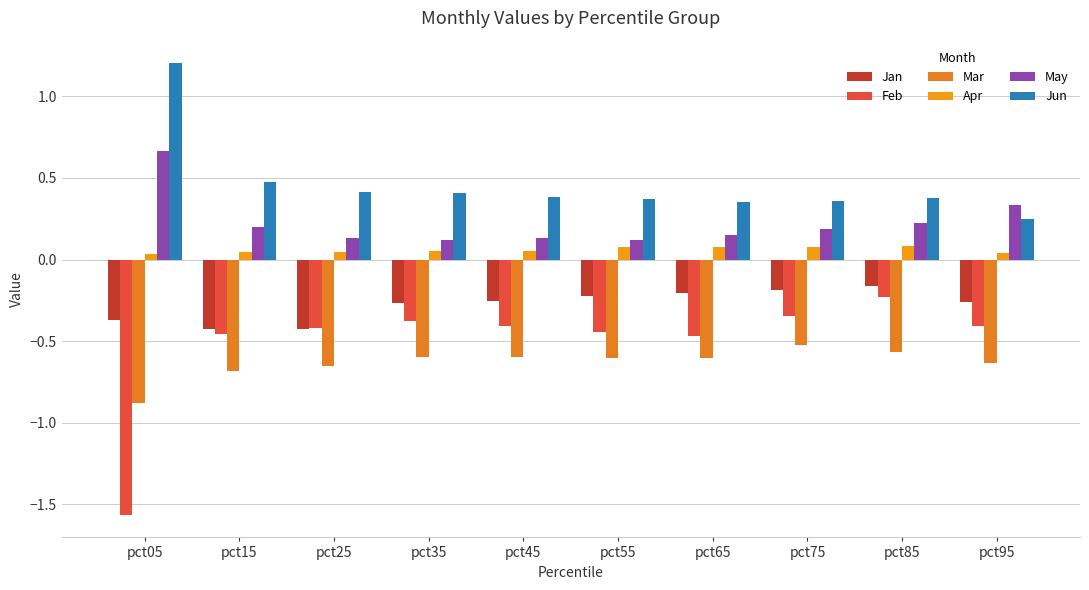

The Apr series shows 0.0 at pct05. True or false?

False